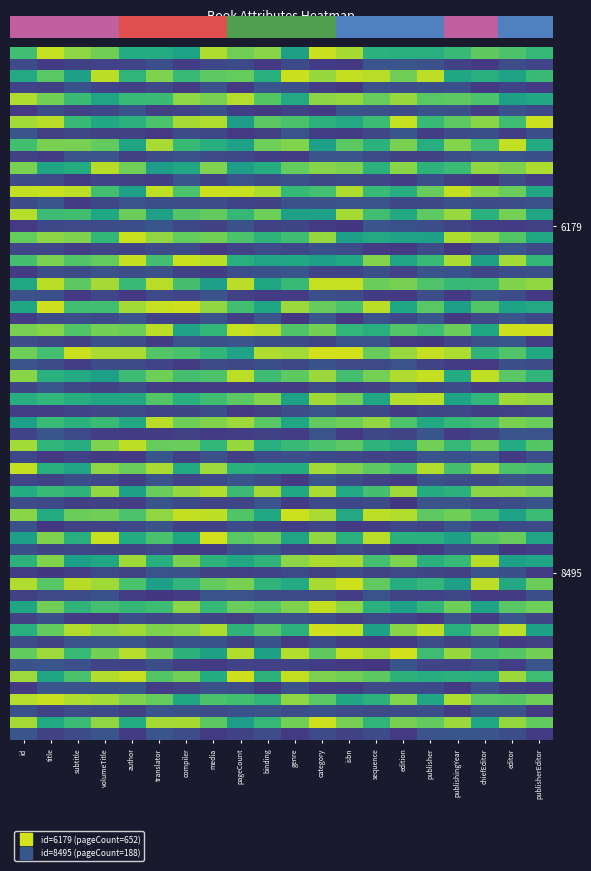

Which has a higher value, edition or editor?

edition